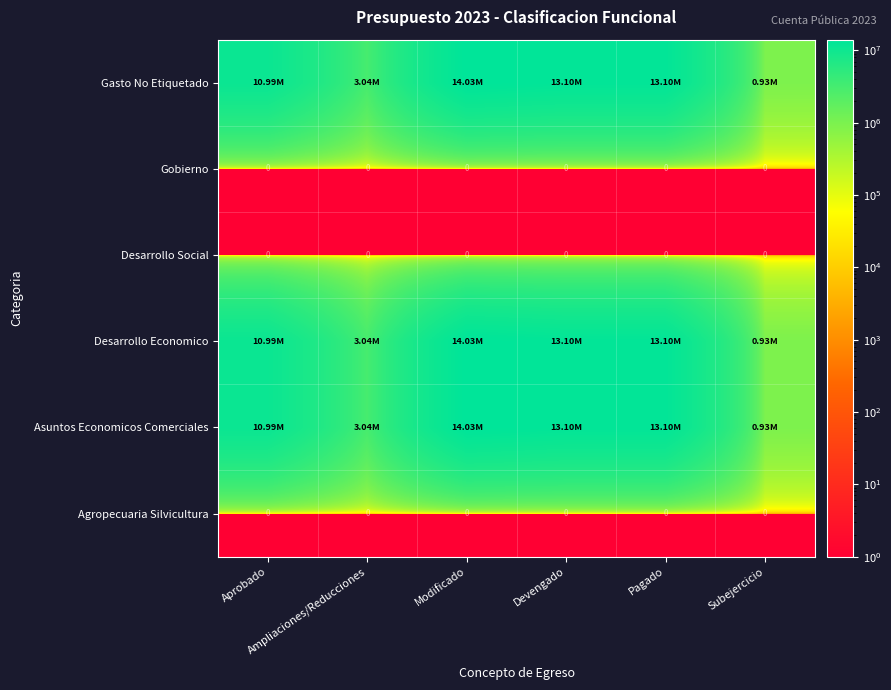

At which category is the sum across all series the highest?

Modificado